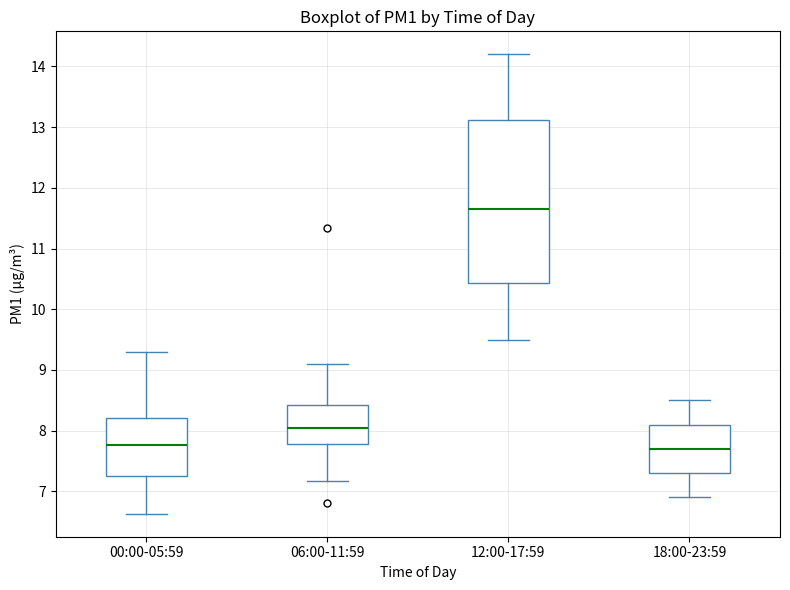

Which box is the tallest, from its lower edge to its upper edge?

12:00-17:59